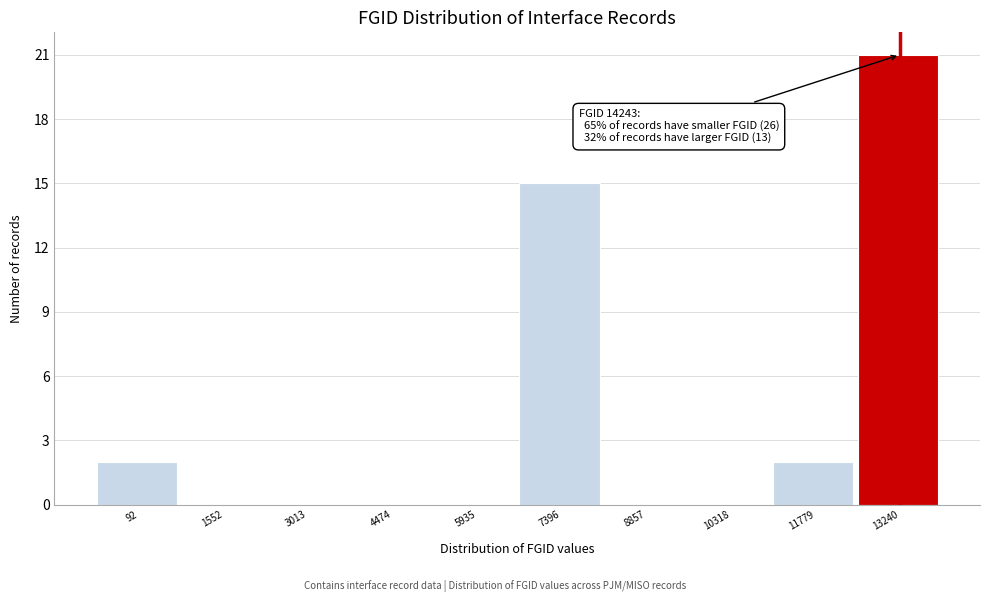

Reading left to right, transcribe all the data shown in this chart.

92=2	1552=0	3013=0	4474=0	5935=0	7396=15	8857=0	10318=0	11779=2	13240=21